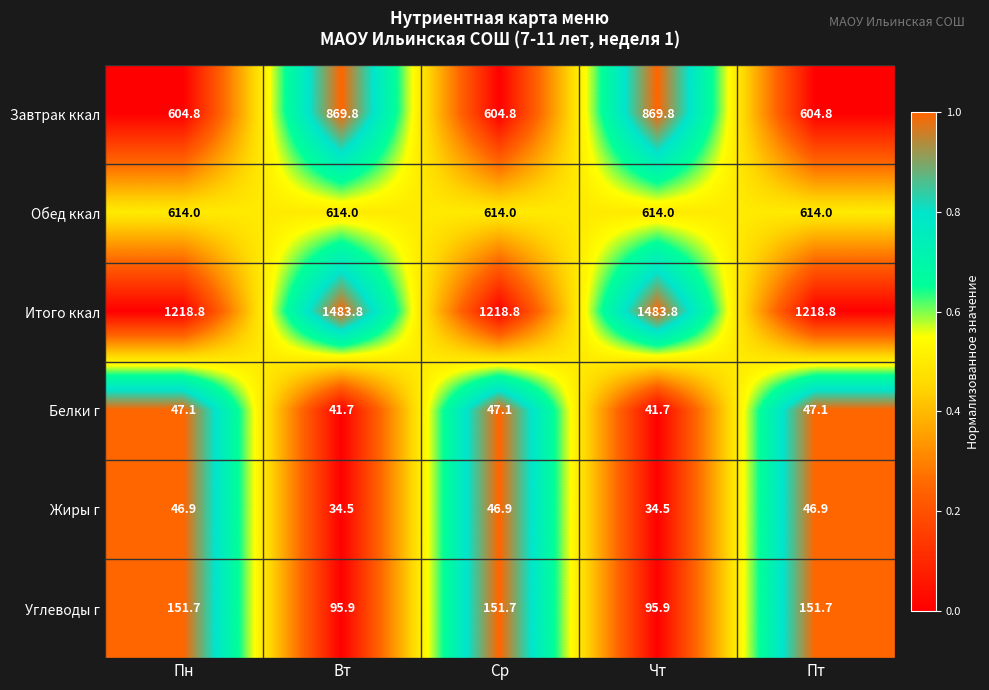

At Пн, list the series in order from smallest to largest.

Жиры г, Белки г, Углеводы г, Завтрак ккал, Обед ккал, Итого ккал